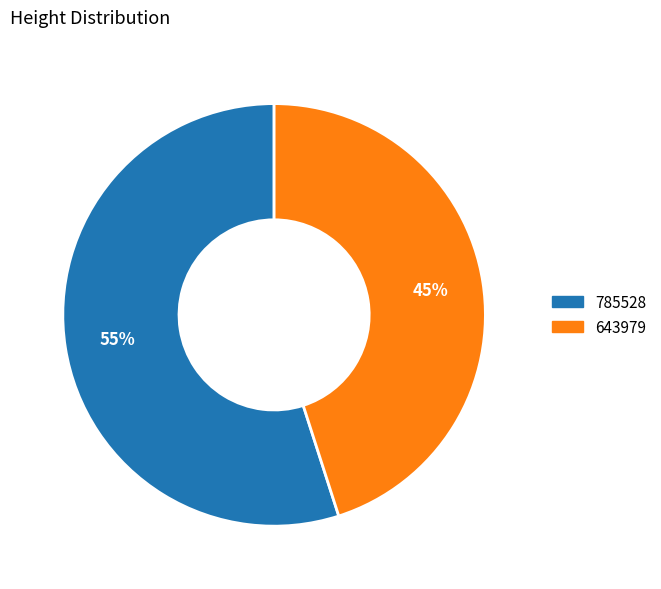

How many segments does this pie chart have?

2